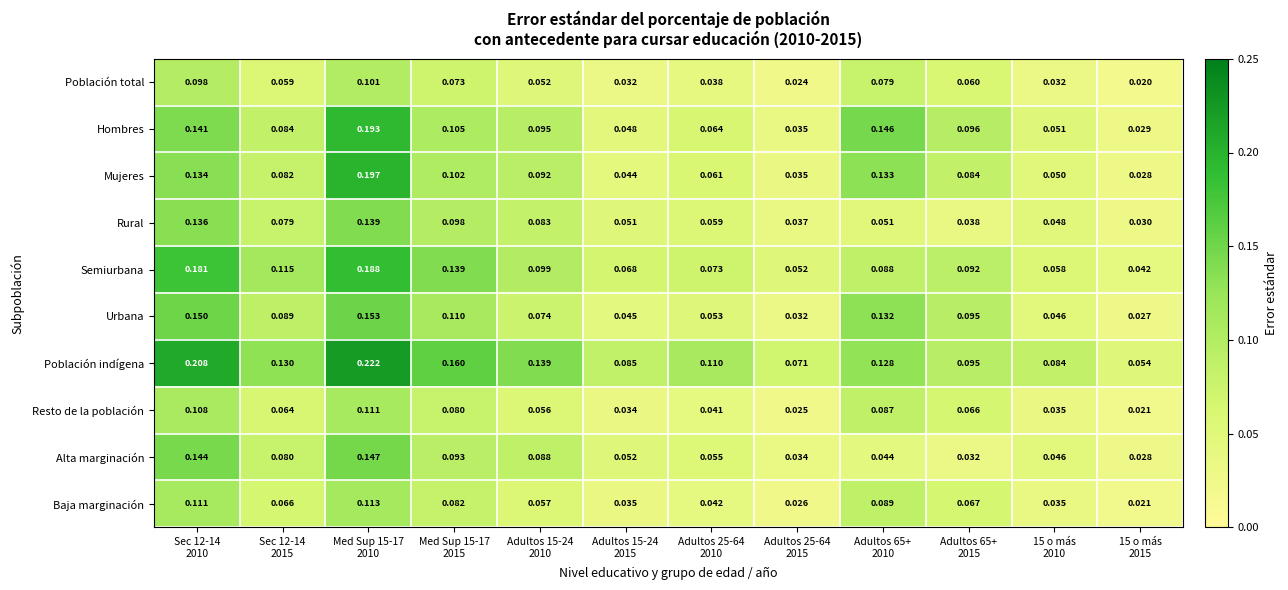

List the series in order of their peak value, highest first.

Población indígena, Mujeres, Hombres, Semiurbana, Urbana, Alta marginación, Rural, Baja marginación, Resto de la población, Población total